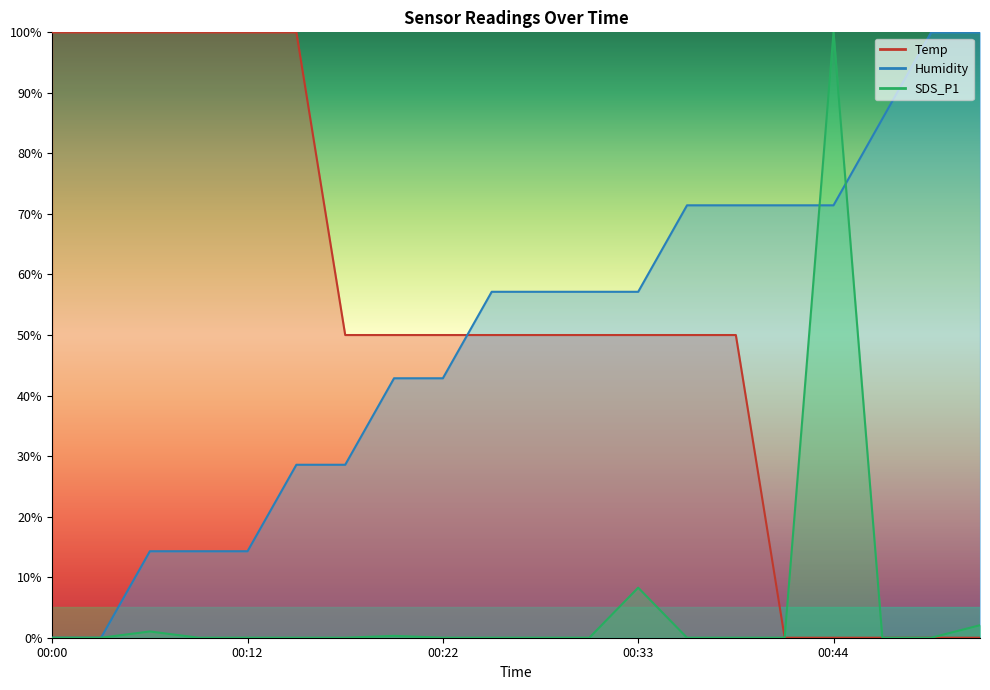

What is the difference between the second highest and minimum values in the Temp series?

100.0